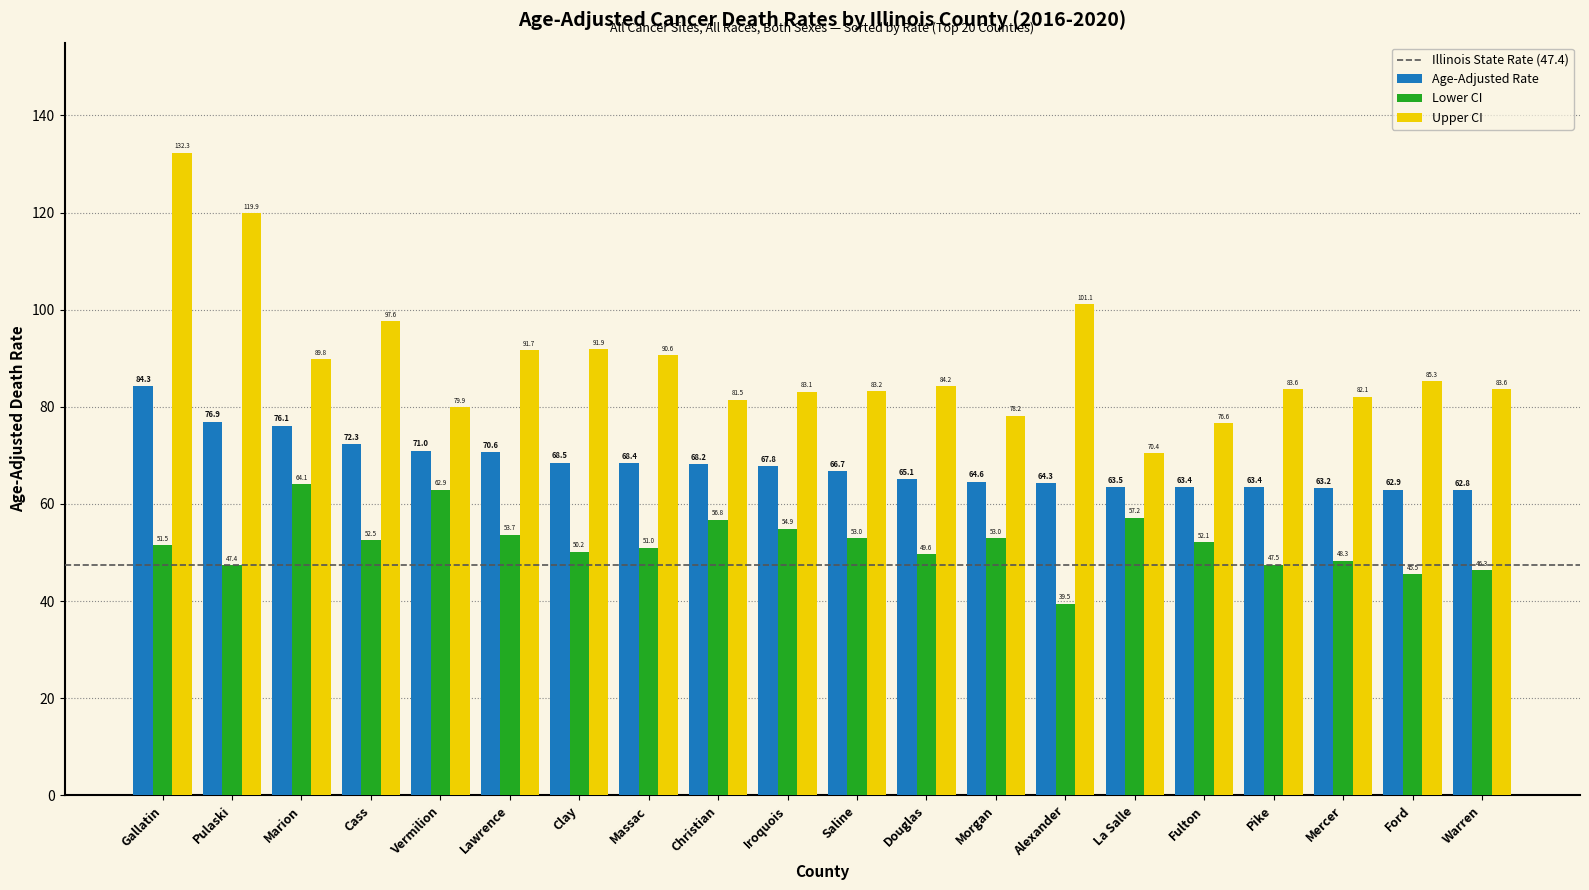

At which category is the sum across all series the highest?

Gallatin